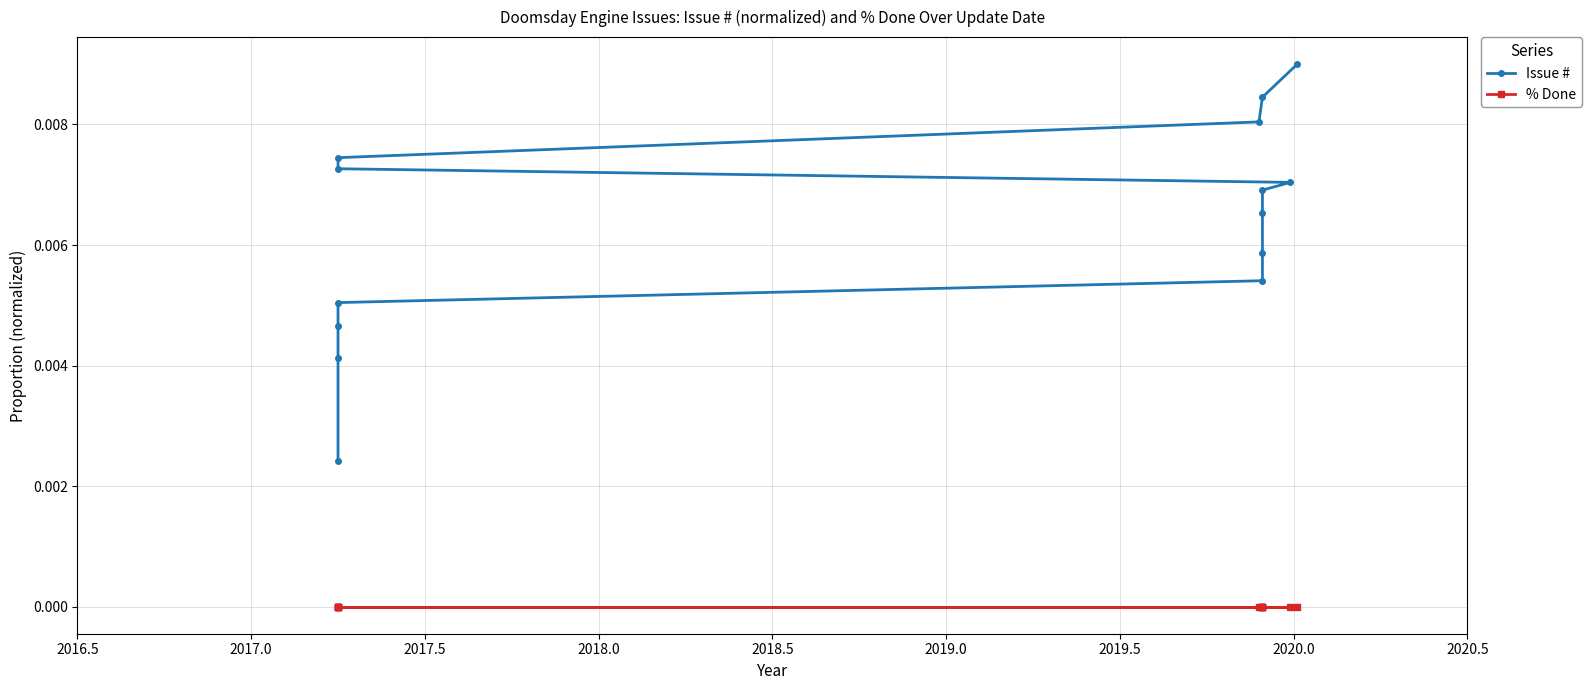

At how many categories does at least one series exceed 0?

14